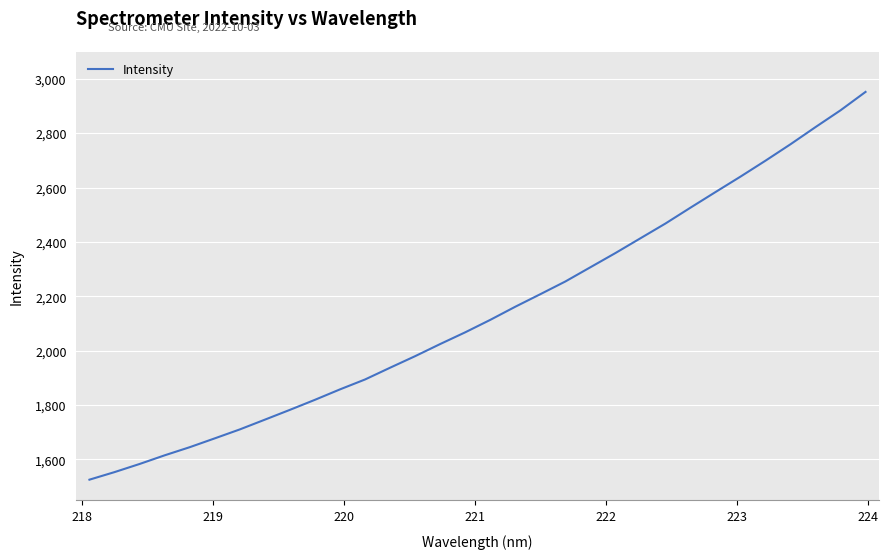

How many lines are shown in the chart?

1